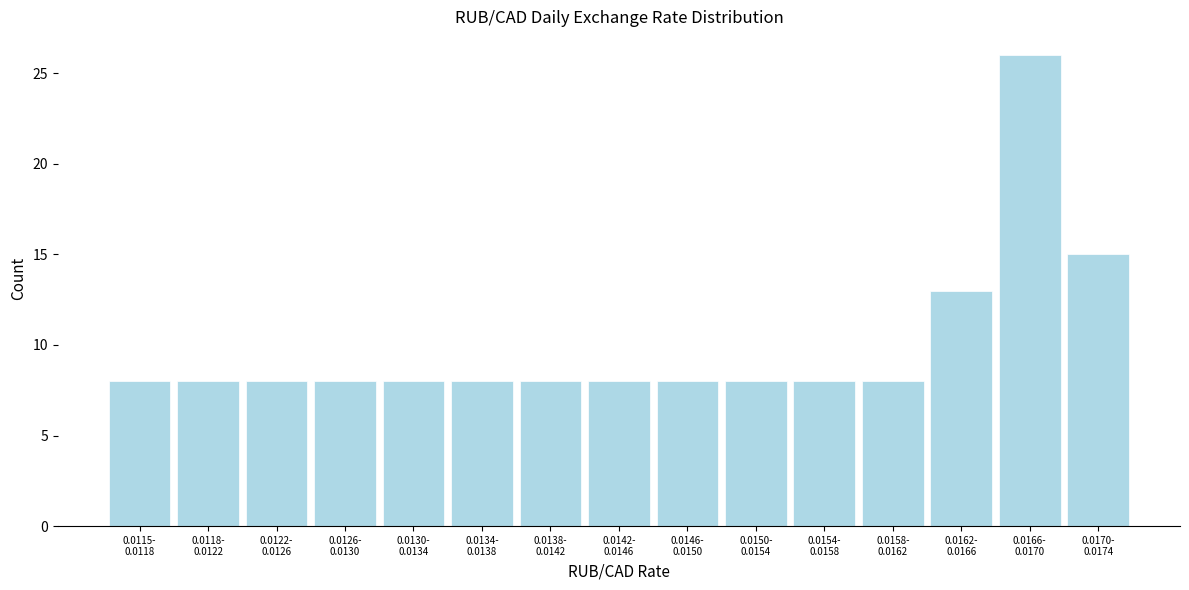

Reading left to right, list all the values displayed in this chart.

8	8	8	8	8	8	8	8	8	8	8	8	13	26	15